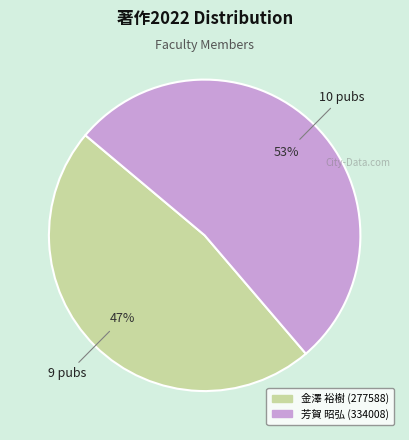

To the nearest percent, what is the average slice percentage?

50%